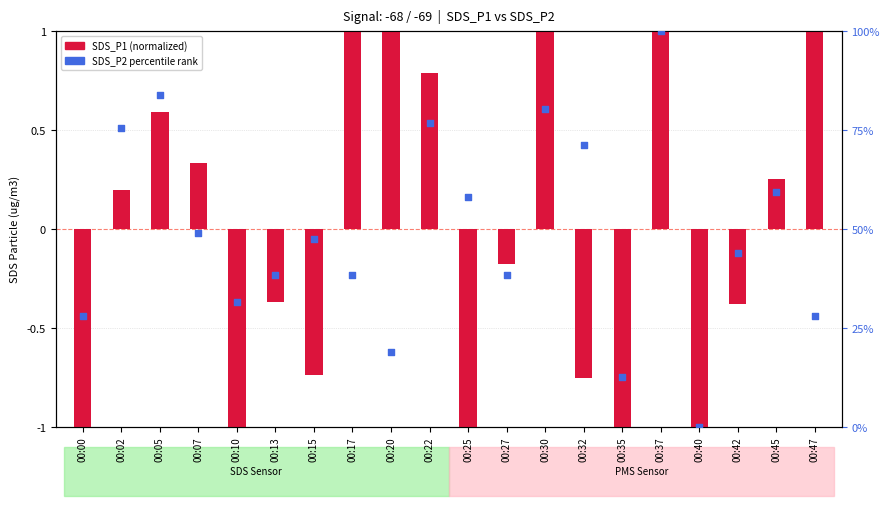

Which series has the largest total across all categories?

SDS_P2 percentile